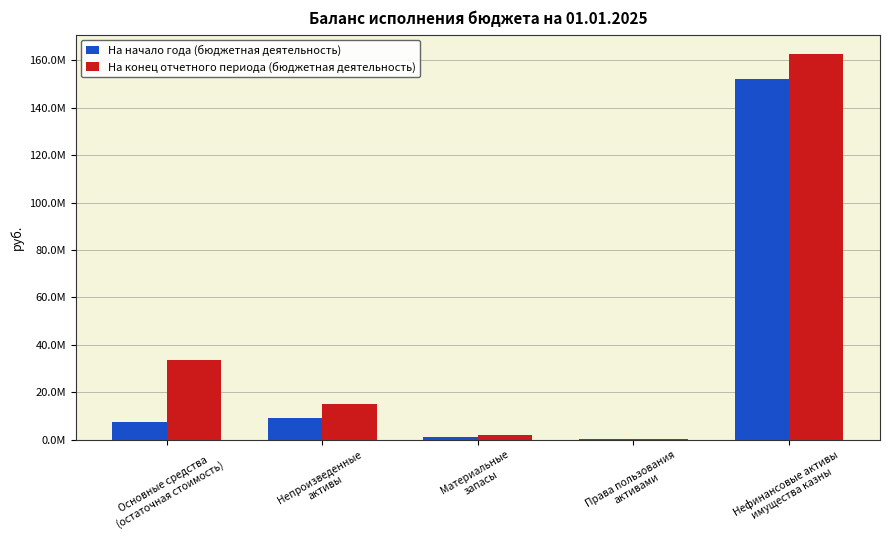

Are the bars horizontal?

No